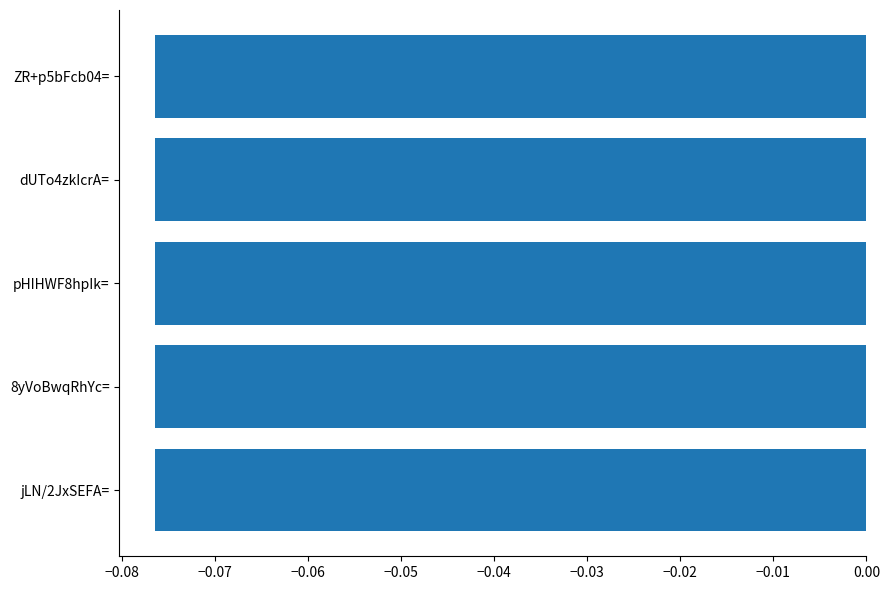

What is the sum of all values?

-0.4